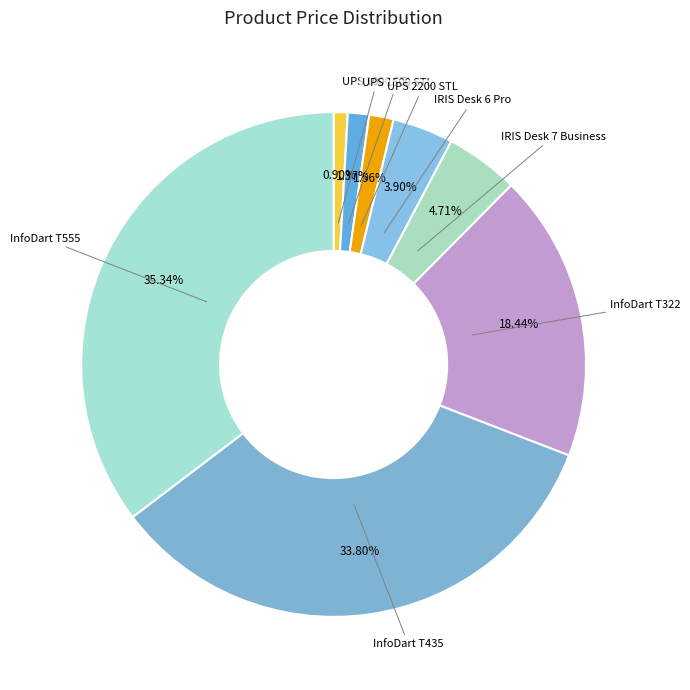

How many segments does this pie chart have?

8